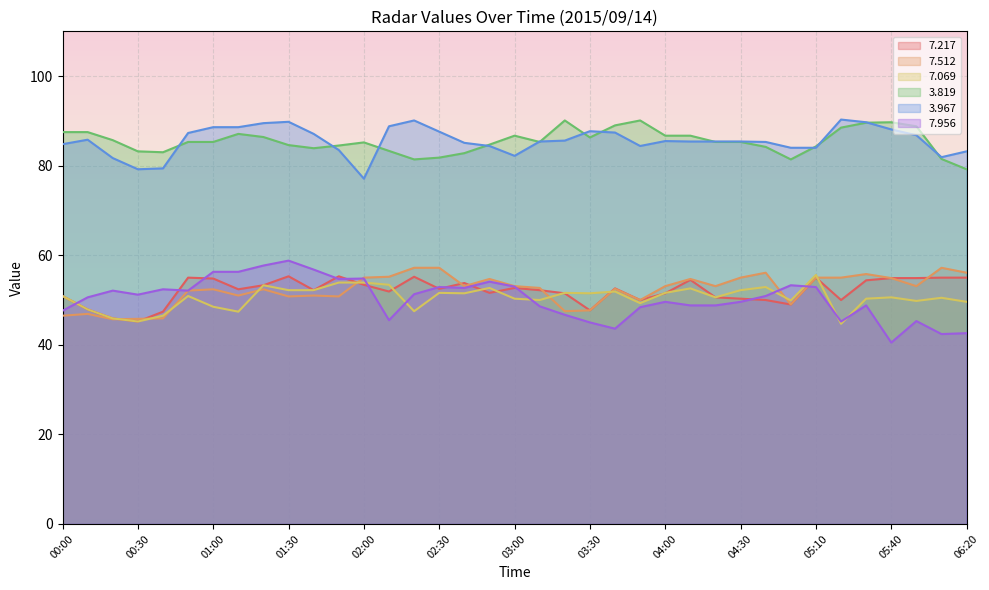

What is the sum of the   7.956 values at 06:10 and 01:40?

99.2